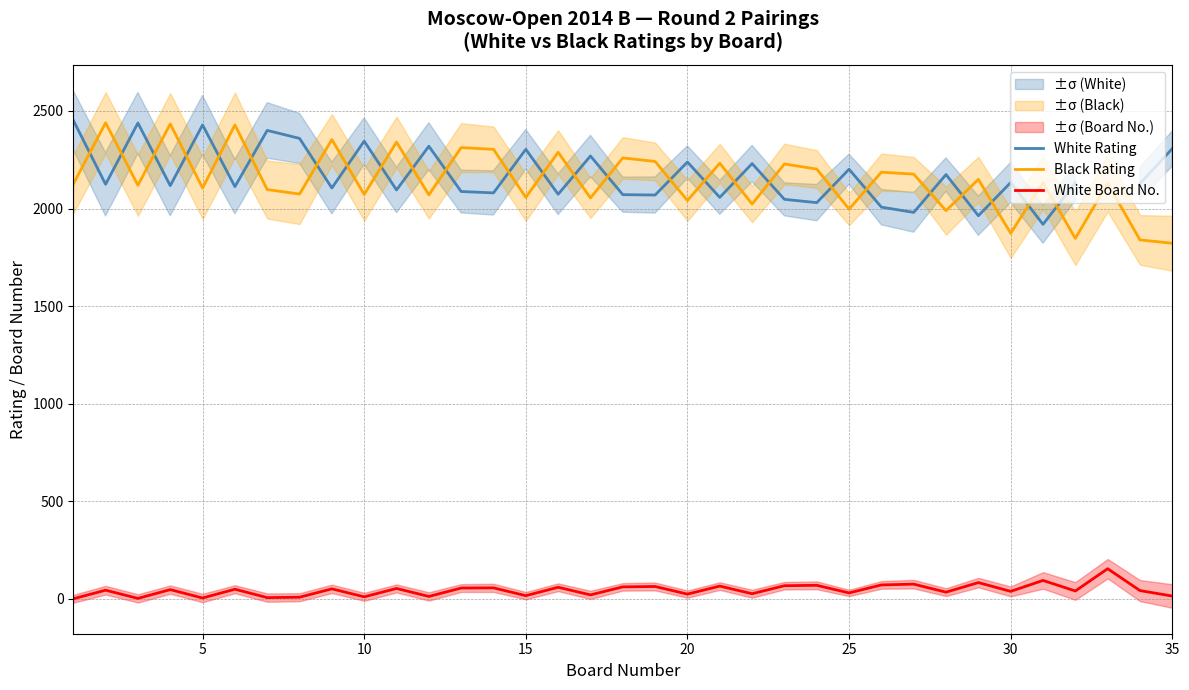

True or false: White Board No. and White Rating cross at least once.

False